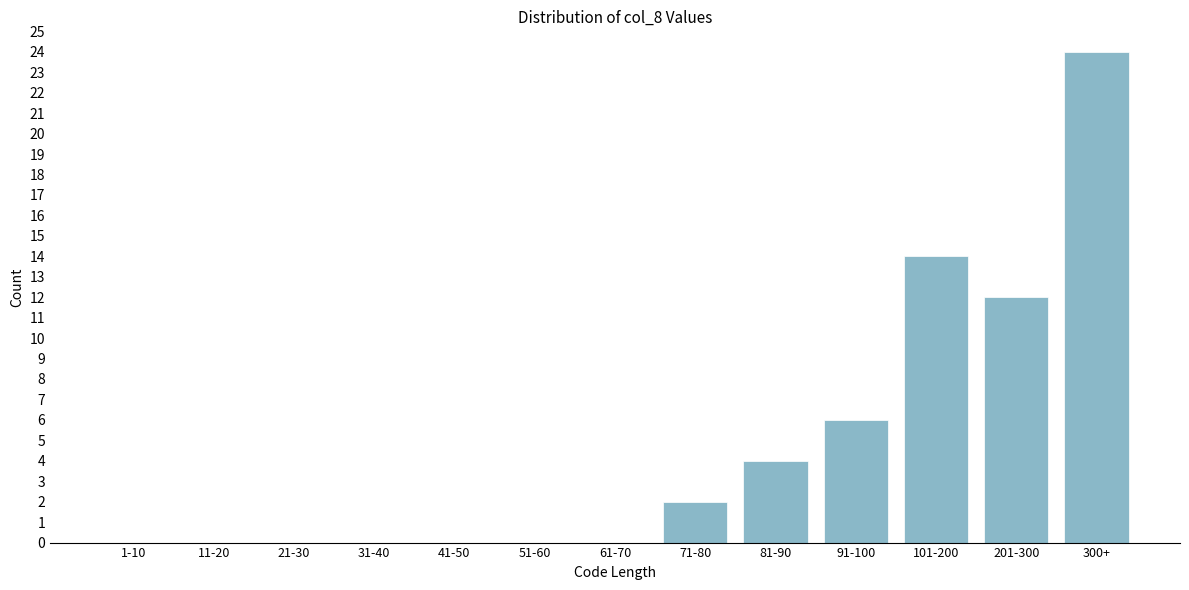

Reading left to right, list all the values displayed in this chart.

1-10=0	11-20=0	21-30=0	31-40=0	41-50=0	51-60=0	61-70=0	71-80=2	81-90=4	91-100=6	101-200=14	201-300=12	300+=24